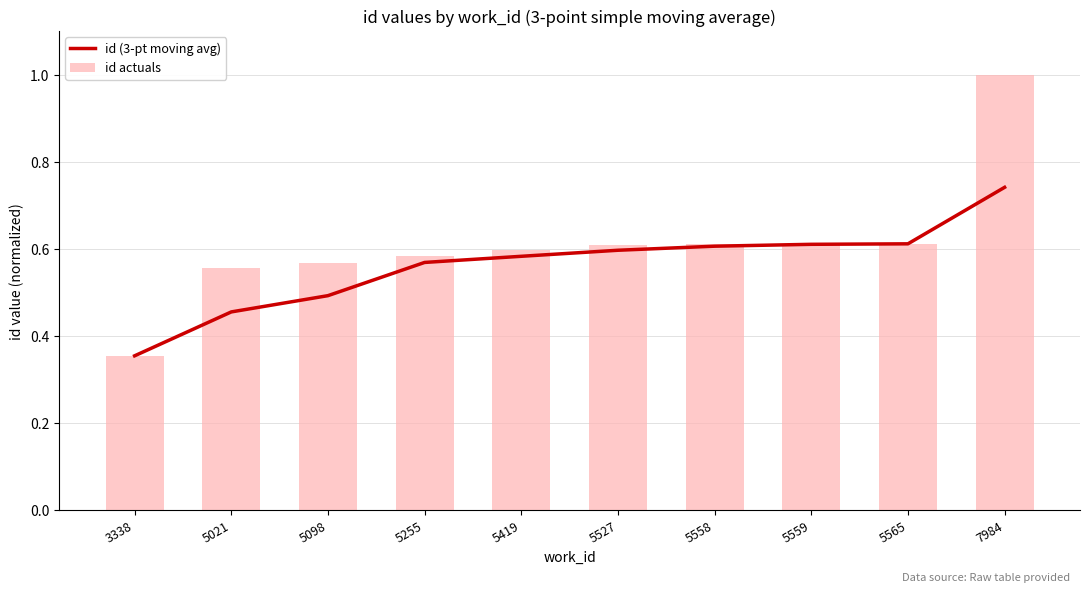

What is the difference between the maximum and second lowest values in the id (3-pt moving avg) series?

0.3